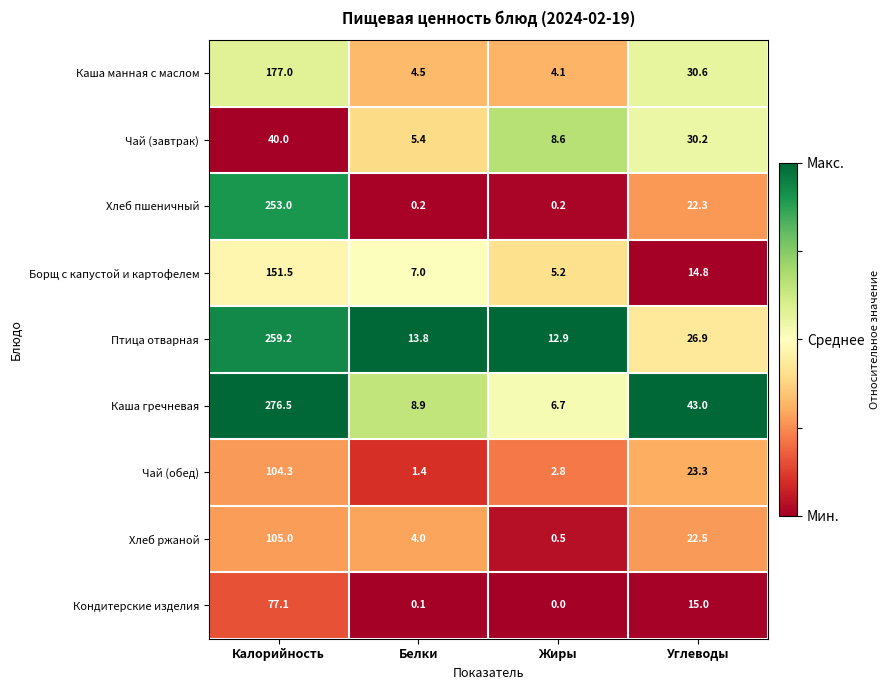

At which label is Каша манная с маслом closest to 90?

Углеводы